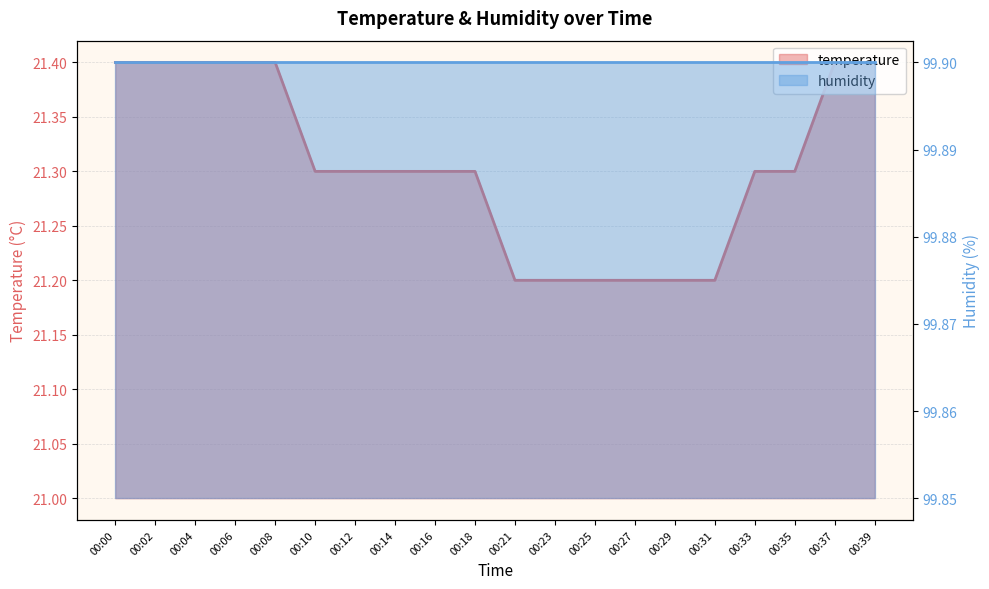

Is it true that the value at 00:14 is 5.6?

False